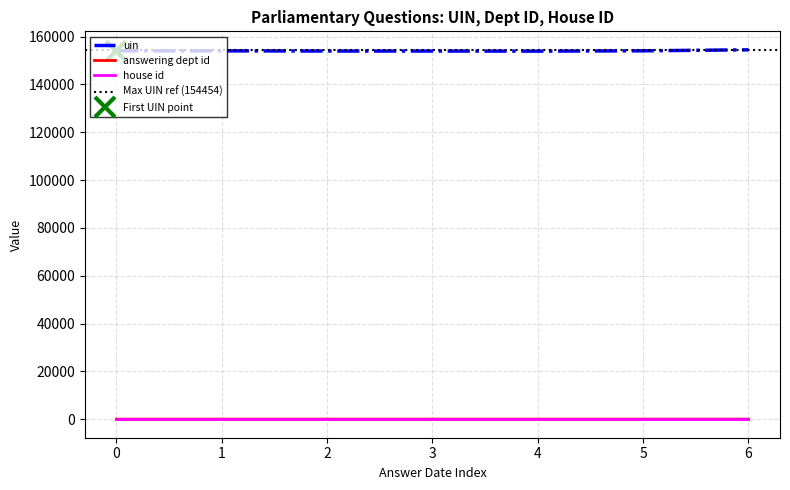

The value of uin at 1 is 241381. True or false?

False